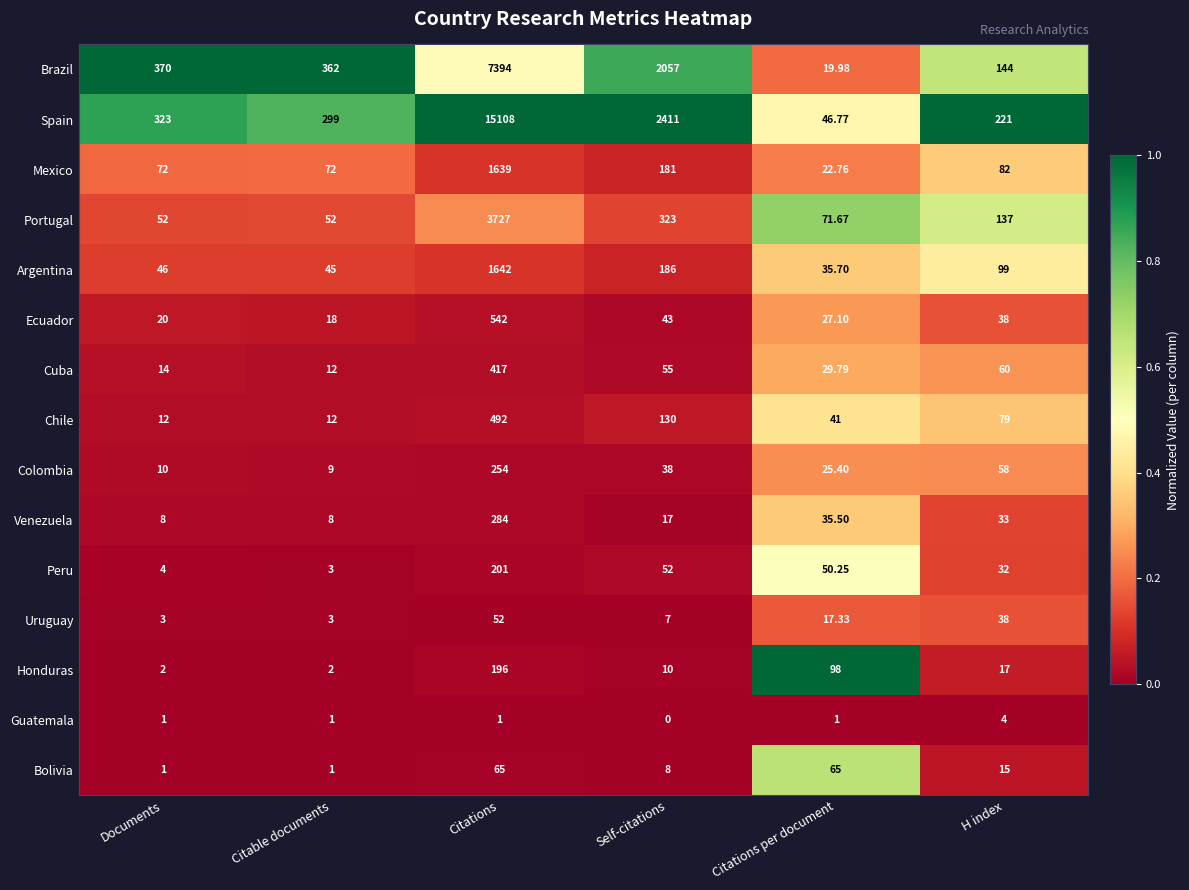

Where does the Venezuela series first go above 33?

Citations